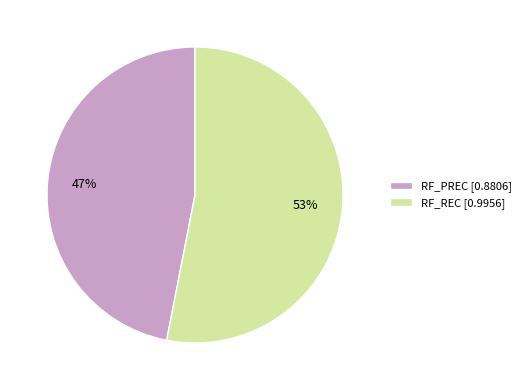

Rank the categories by value from lowest to highest.

RF_PREC, RF_REC